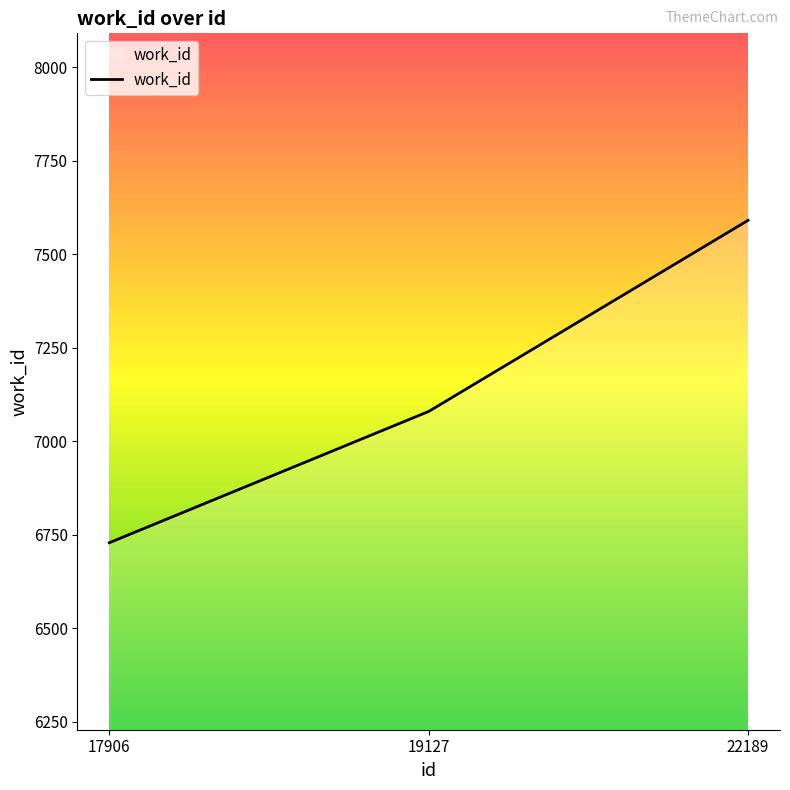

List the labels in order of value, largest first.

22189, 19127, 17906